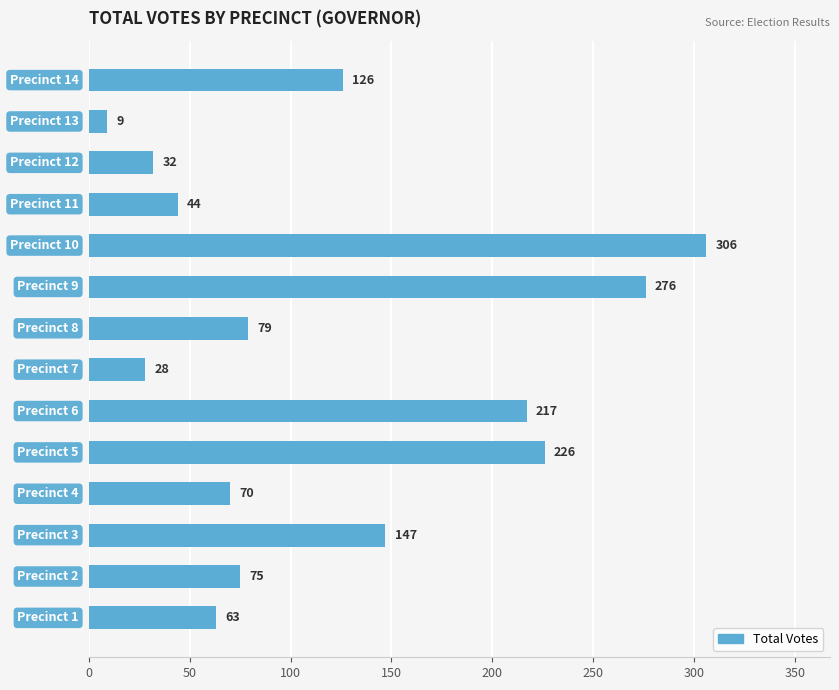

What is the difference between the second highest and minimum values?

267